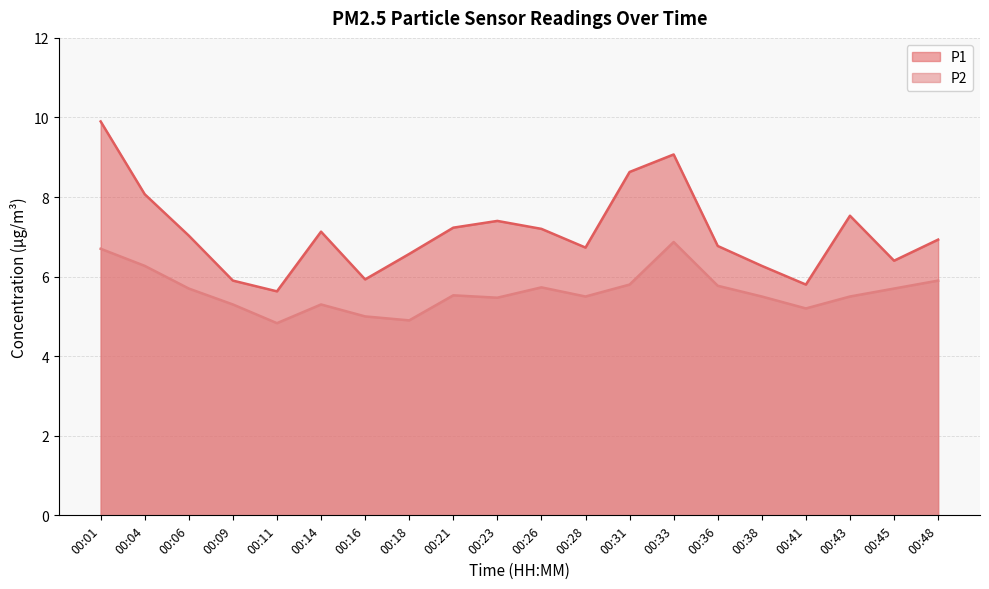

What is the value of the P1 point at the 2nd from the left?

8.1